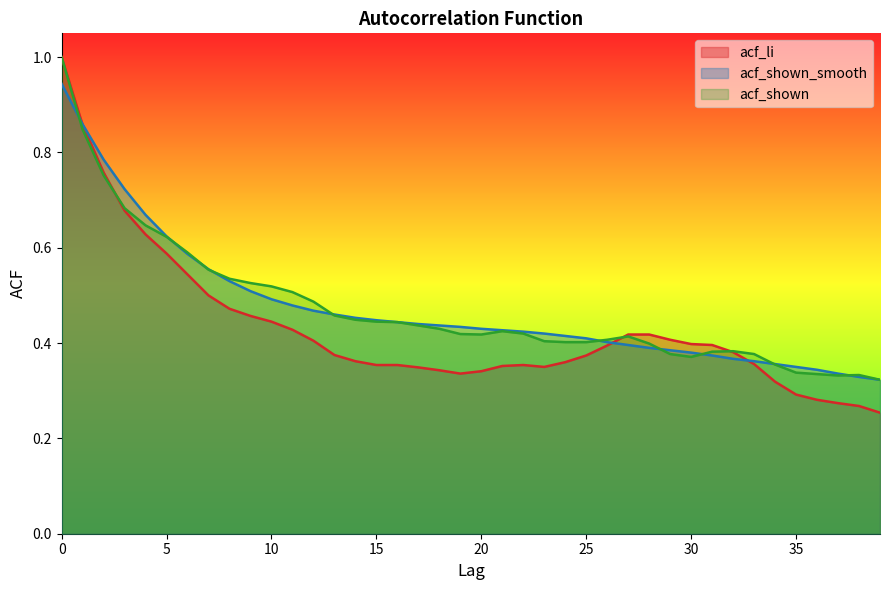

Is it true that acf_shown_smooth equals 0.2 at 18?

False